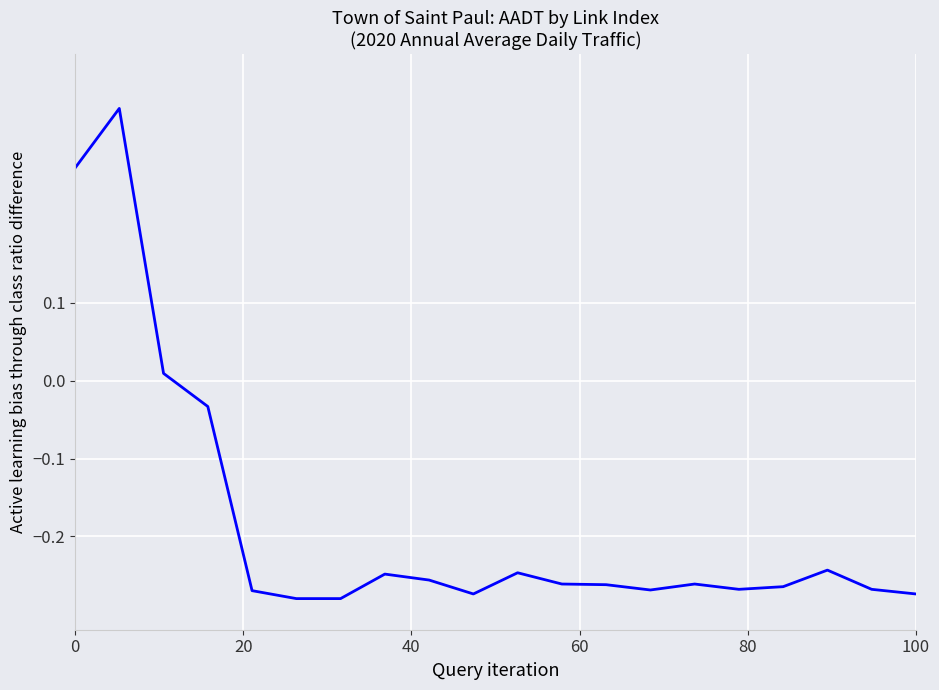

What is the difference between the maximum and minimum values?

0.6